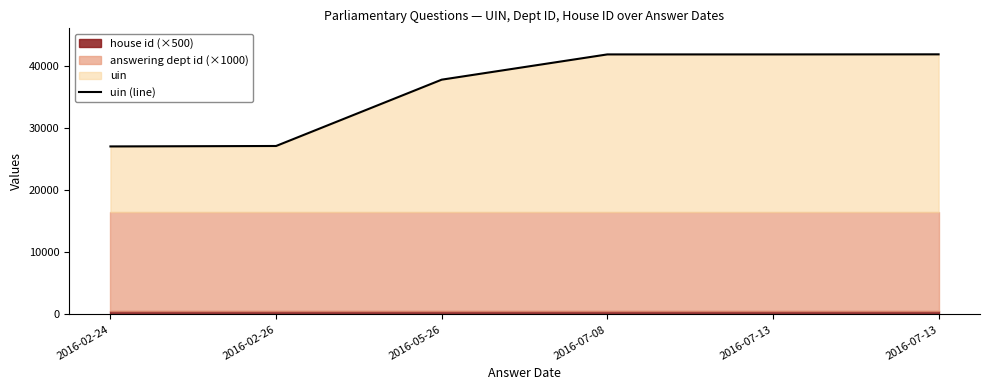

The value at 2016-02-24 is 42539. True or false?

False